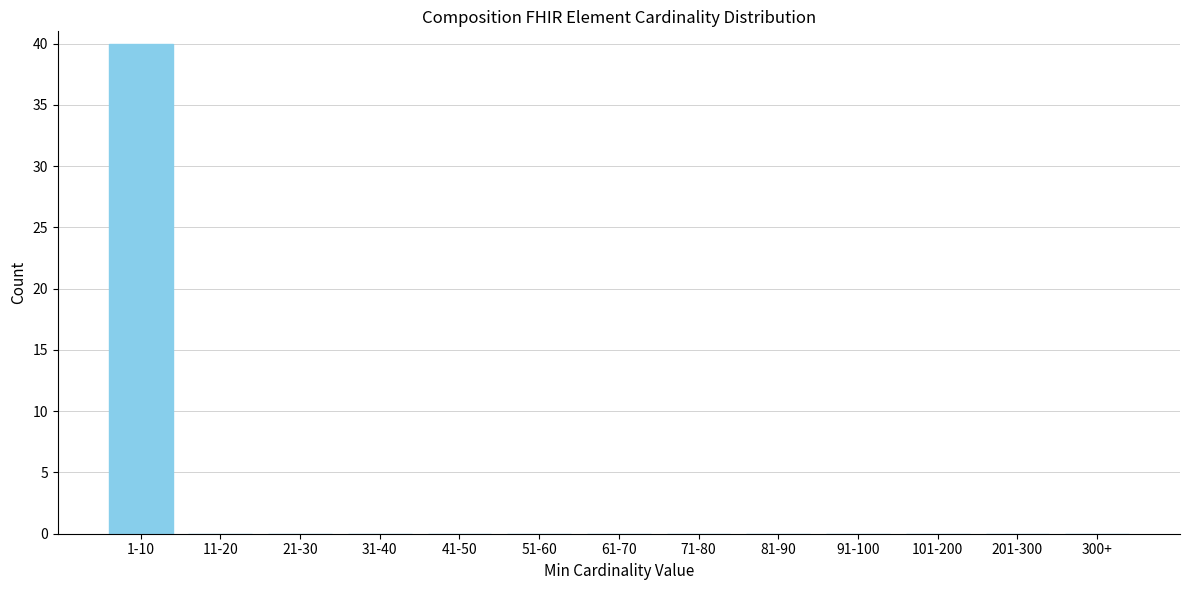

Reading right to left, list all the values displayed in this chart.

300+=0	201-300=0	101-200=0	91-100=0	81-90=0	71-80=0	61-70=0	51-60=0	41-50=0	31-40=0	21-30=0	11-20=0	1-10=40